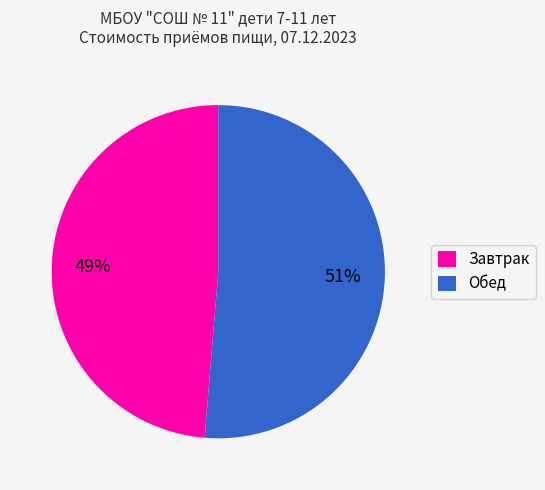

How many segments does this pie chart have?

2